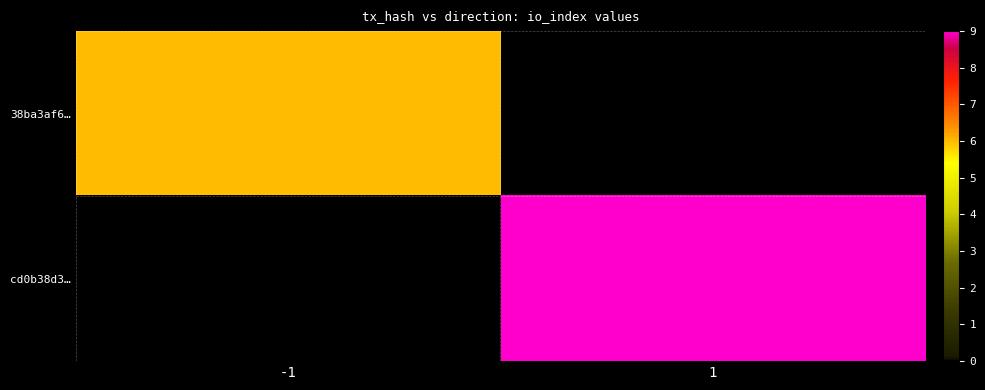

Rank the series at 1 from highest to lowest value.

cd0b38d3…, 38ba3af6…